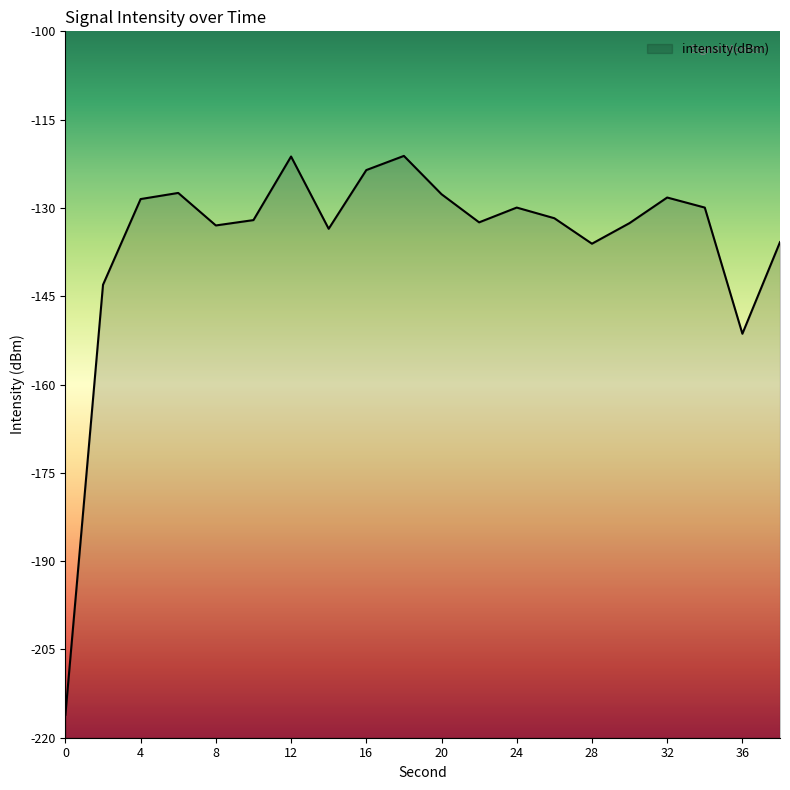

Reading left to right, transcribe all the data shown in this chart.

0=-216.1	2=-143.1	4=-128.5	6=-127.5	8=-133.0	10=-132.1	12=-121.3	14=-133.5	16=-123.6	18=-121.2	20=-127.7	22=-132.4	24=-129.9	26=-131.7	28=-136.1	30=-132.6	32=-128.2	34=-129.9	36=-151.4	38=-135.8